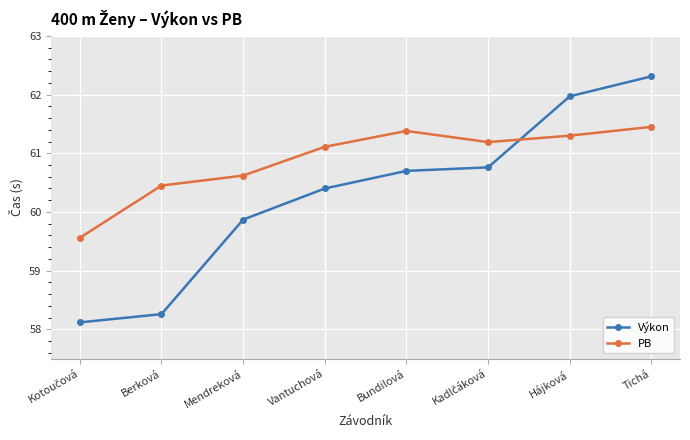

How many lines are shown in the chart?

2